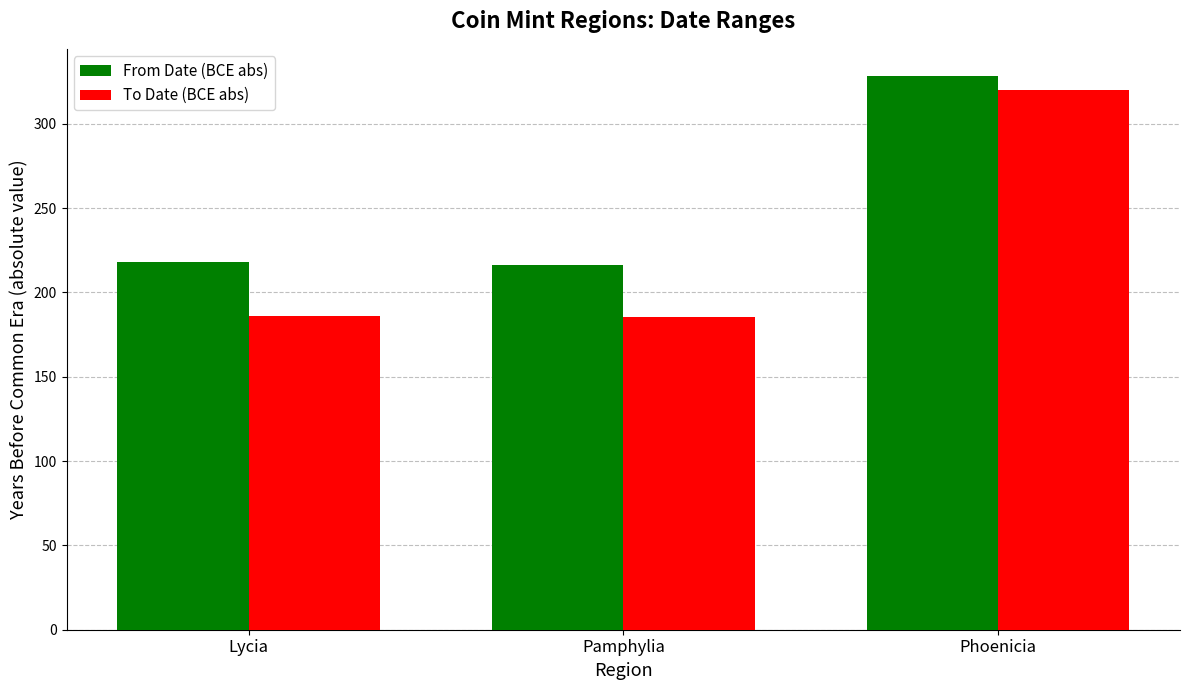

What are all the series names shown in the legend?

From Date (BCE abs), To Date (BCE abs)